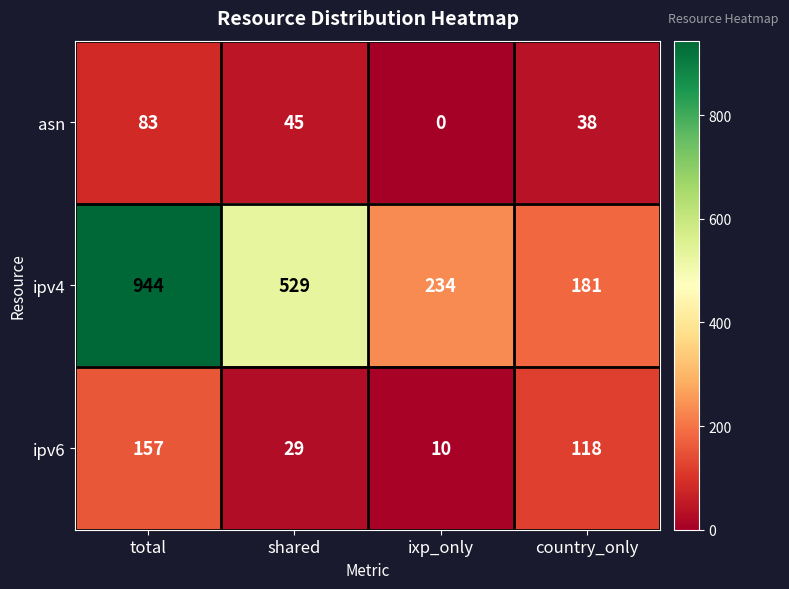

What is the difference between the maximum and second lowest values in the asn series?

45